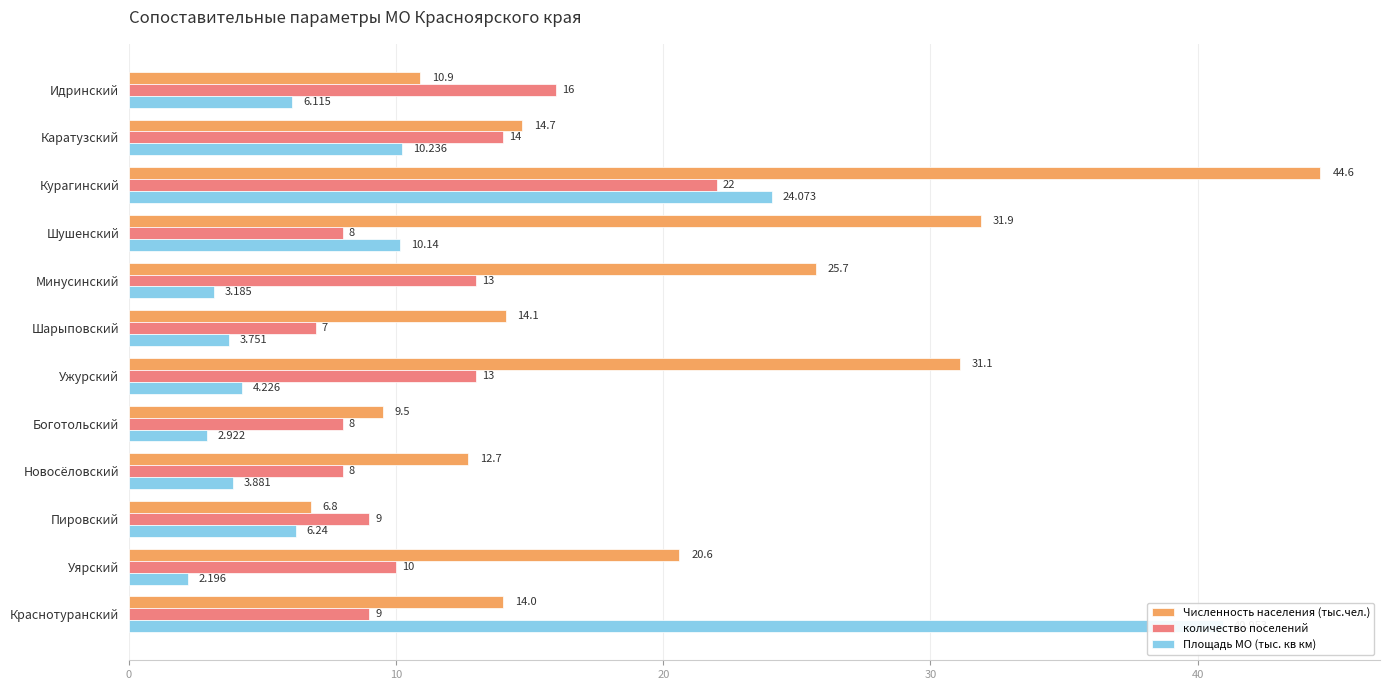

Rank the series by their average value, from highest to lowest.

Численность населения (тыс.чел.), количество поселений, Площадь МО (тыс. кв км)